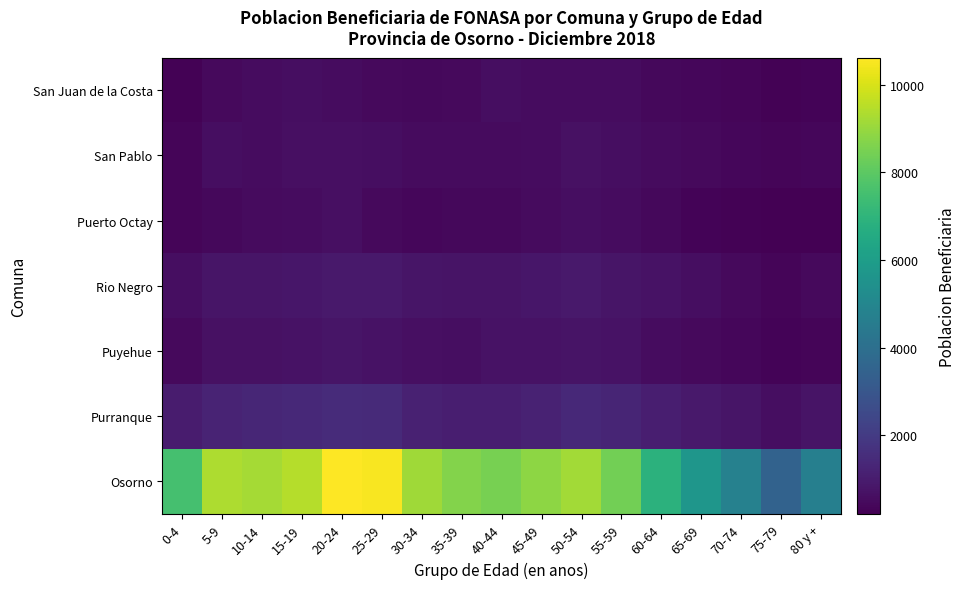

What is the total value across all series at 55-59?

12894